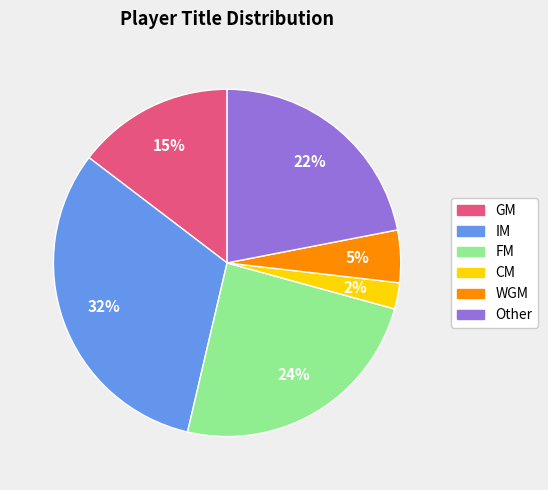

How many segments does this pie chart have?

6